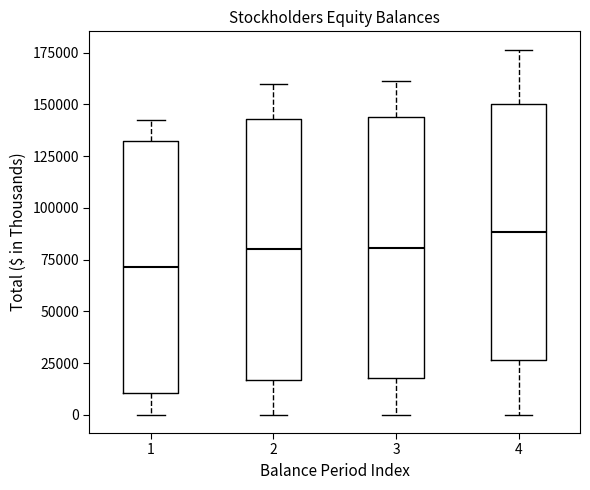

Where does the lower whisker of the box at x = 3 end on the y-axis? The values are not printed on the chart, so give them approximately, as read against the axis.

0